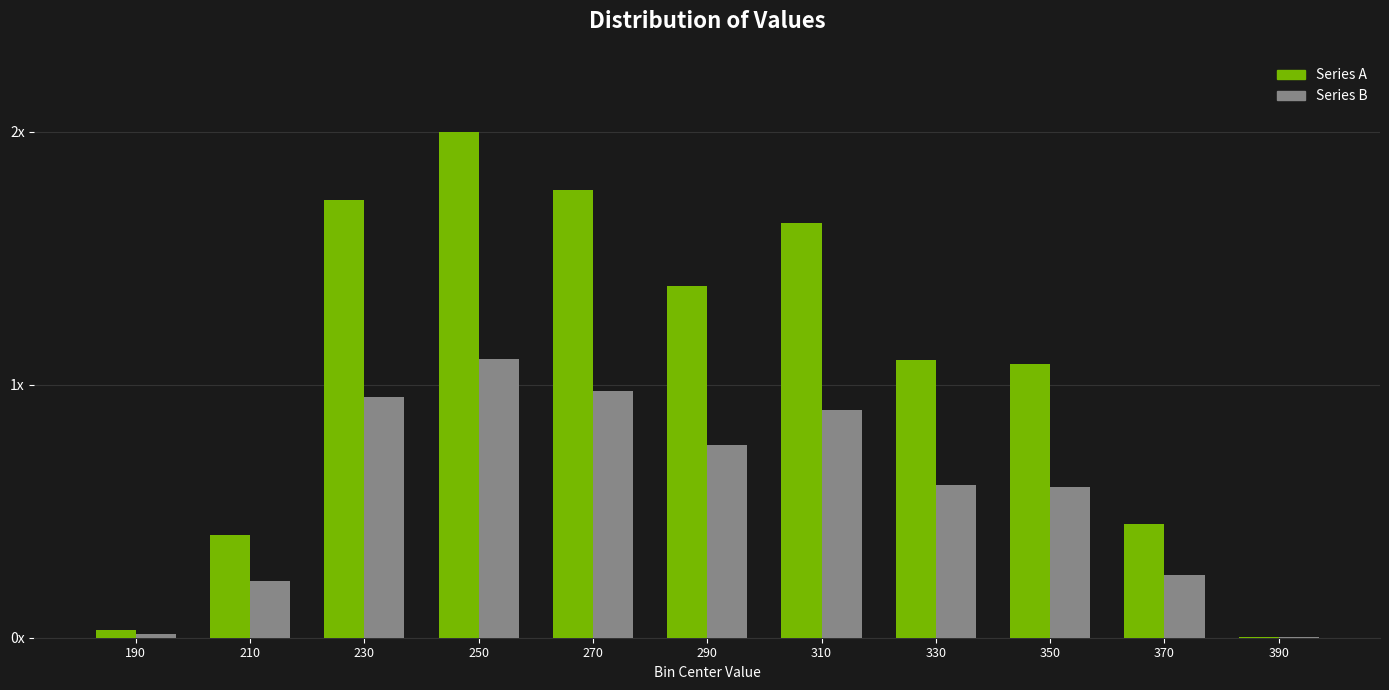

Are the bars horizontal?

No